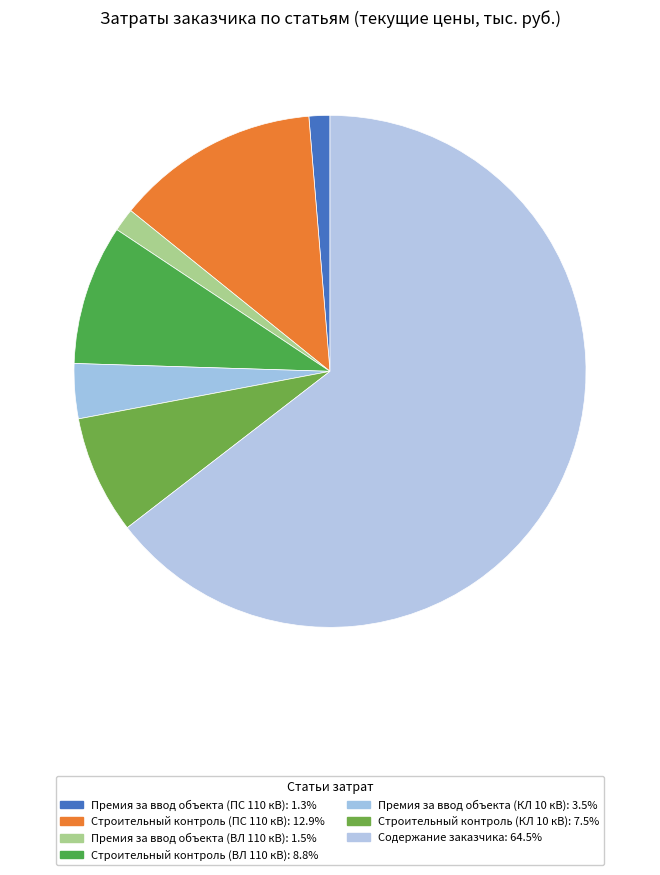

To the nearest percent, what percentage of the pie is Строительный контроль (ПС 110 кВ)?

13%